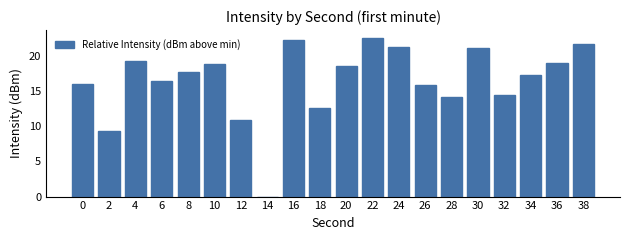

What is the sum of all values?

329.5